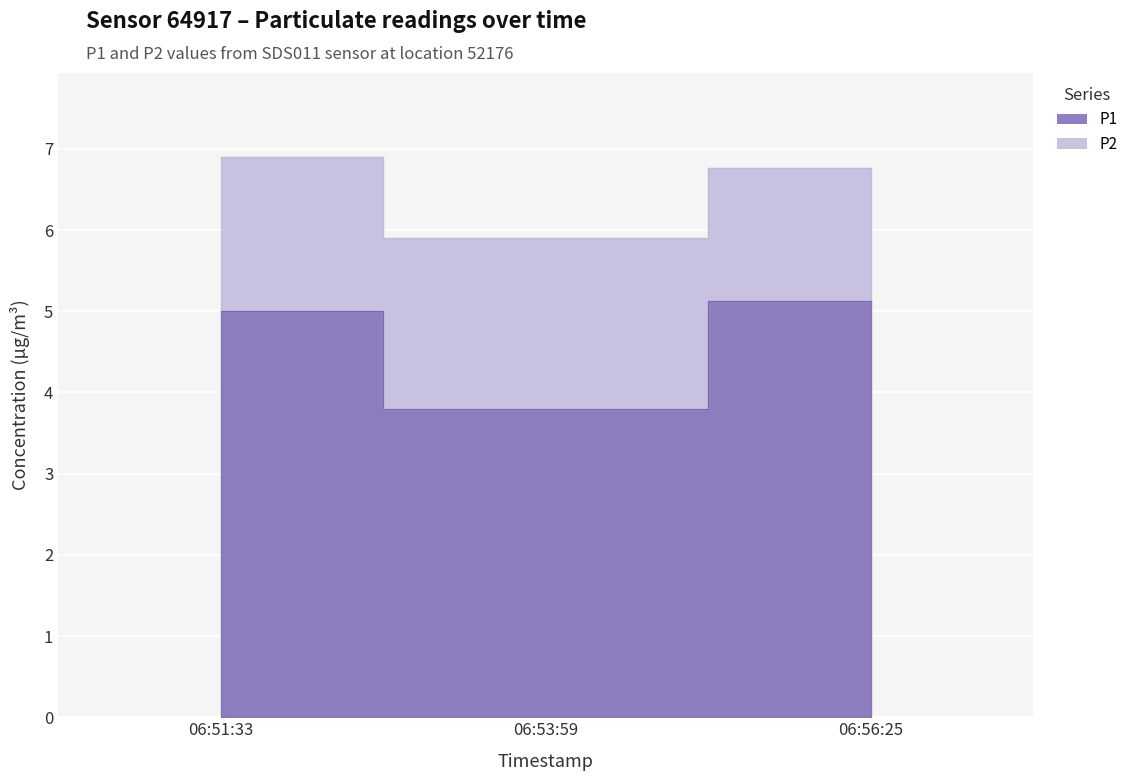

Count the number of categories in the chart.

3